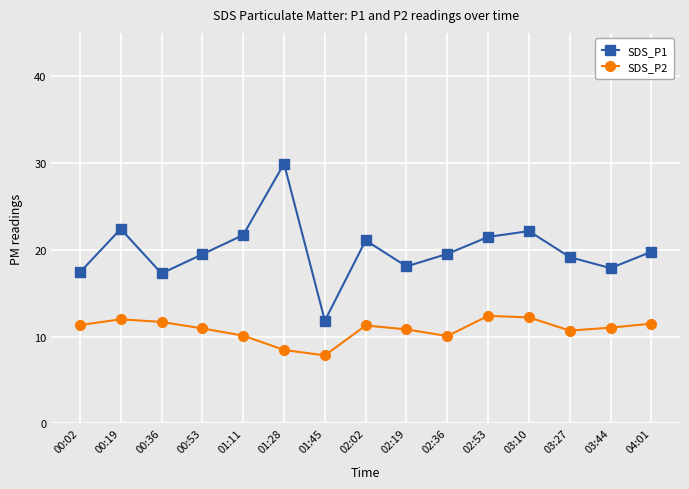

What is the spread (max minus min) of values at 03:44?

6.9